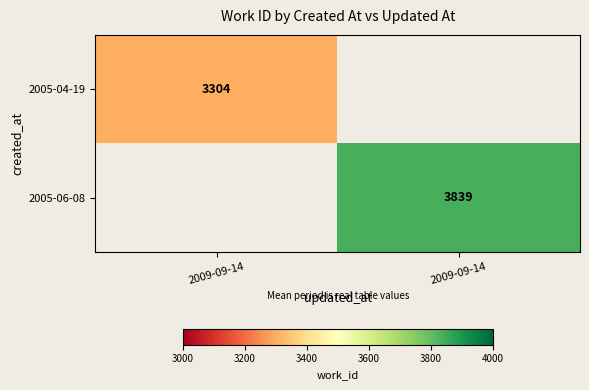

Count the number of categories in the chart.

2